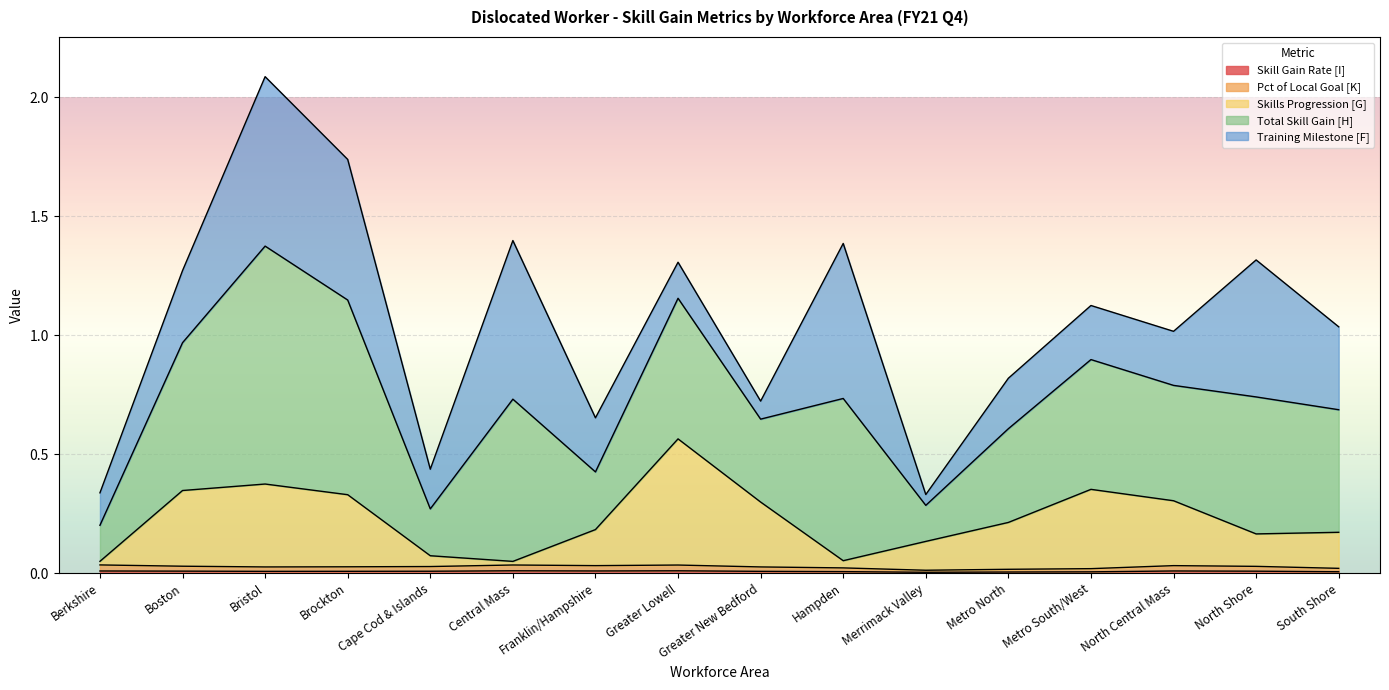

True or false: Pct of Local Goal [K] and Skills Progression [G] intersect in this chart.

False